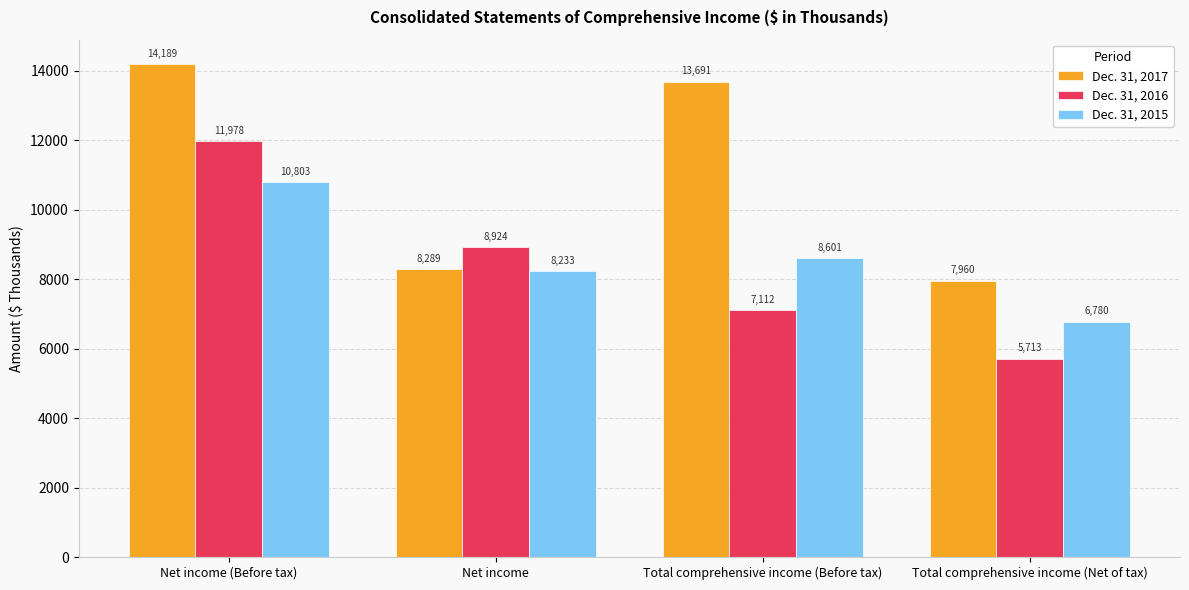

What is the average value of the Dec. 31, 2017 series?

11032